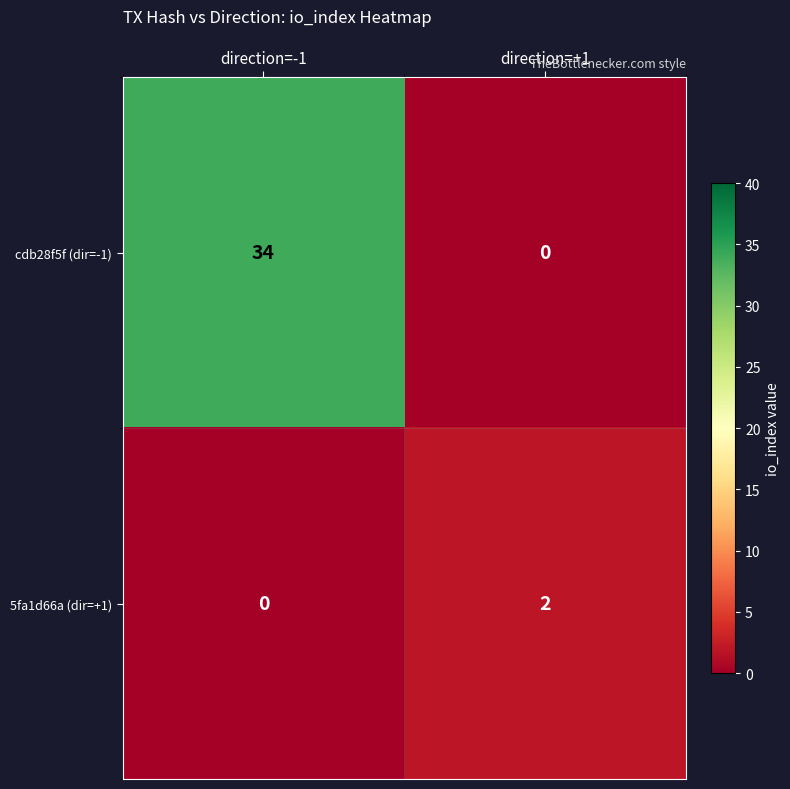

The value of cdb28f5f (dir=-1) at direction=+1 is -15. True or false?

False